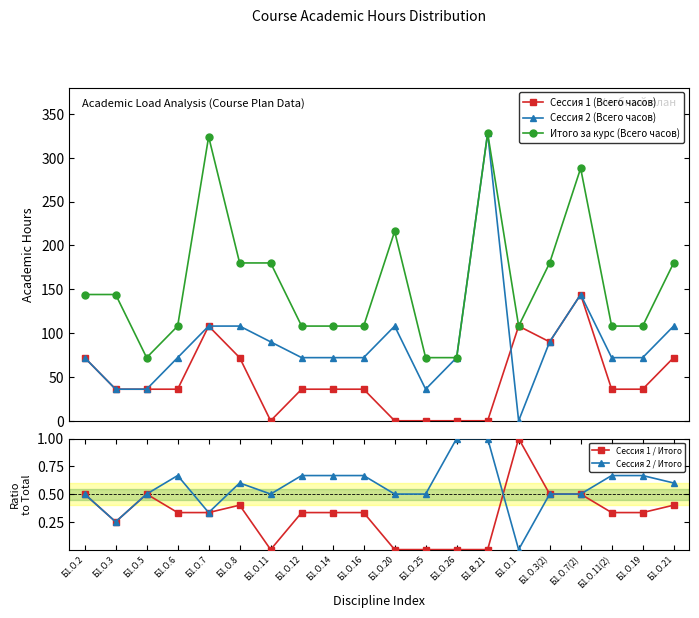

What is the sum of the Сессия 1 / Итого values at Б1.О.6 and Б1.О.7(2)?

0.8